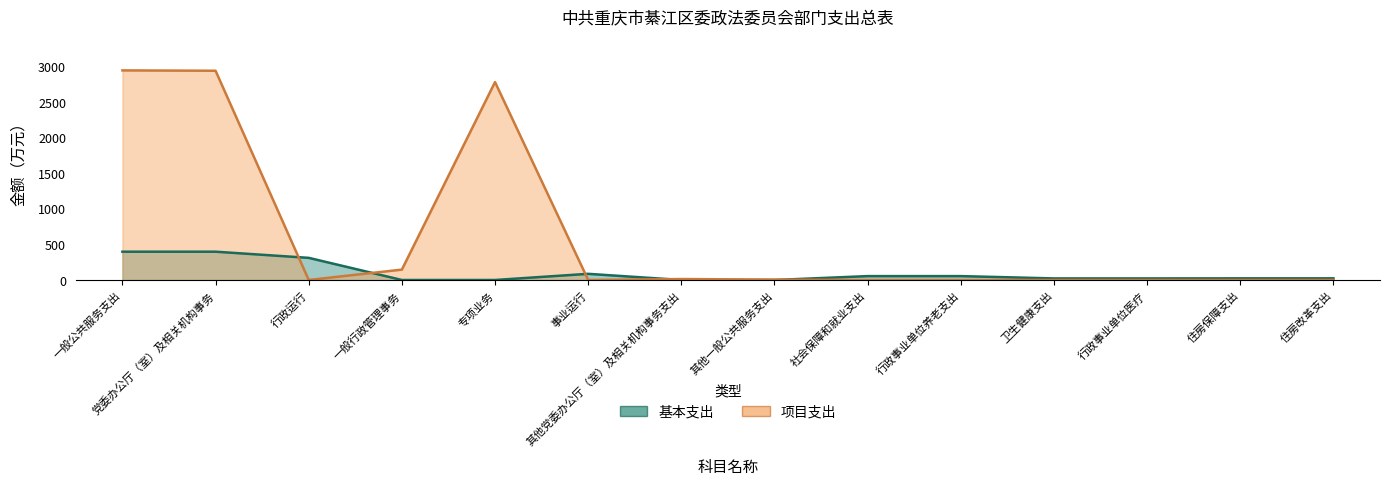

How many data points in 基本支出 are above 23?

8